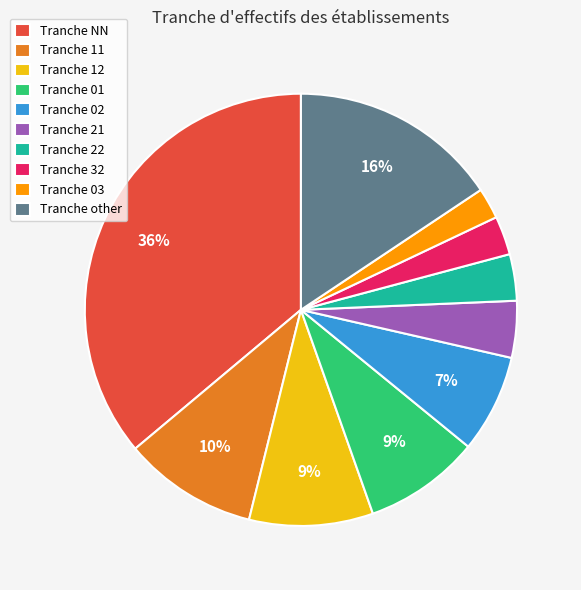

To the nearest percent, what is the difference between the largest and smallest slice percentages?

34%